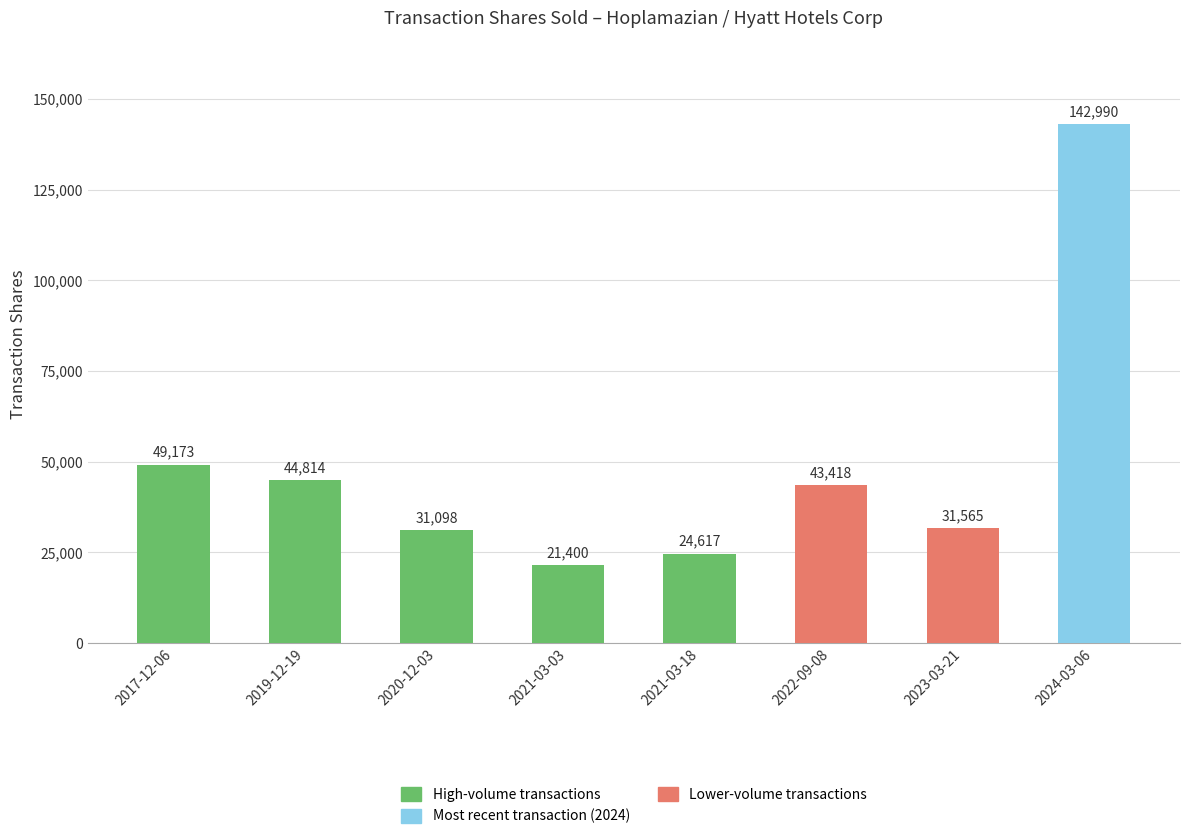

What is the change in value from 2017-12-06 to 2020-12-03?

-18075